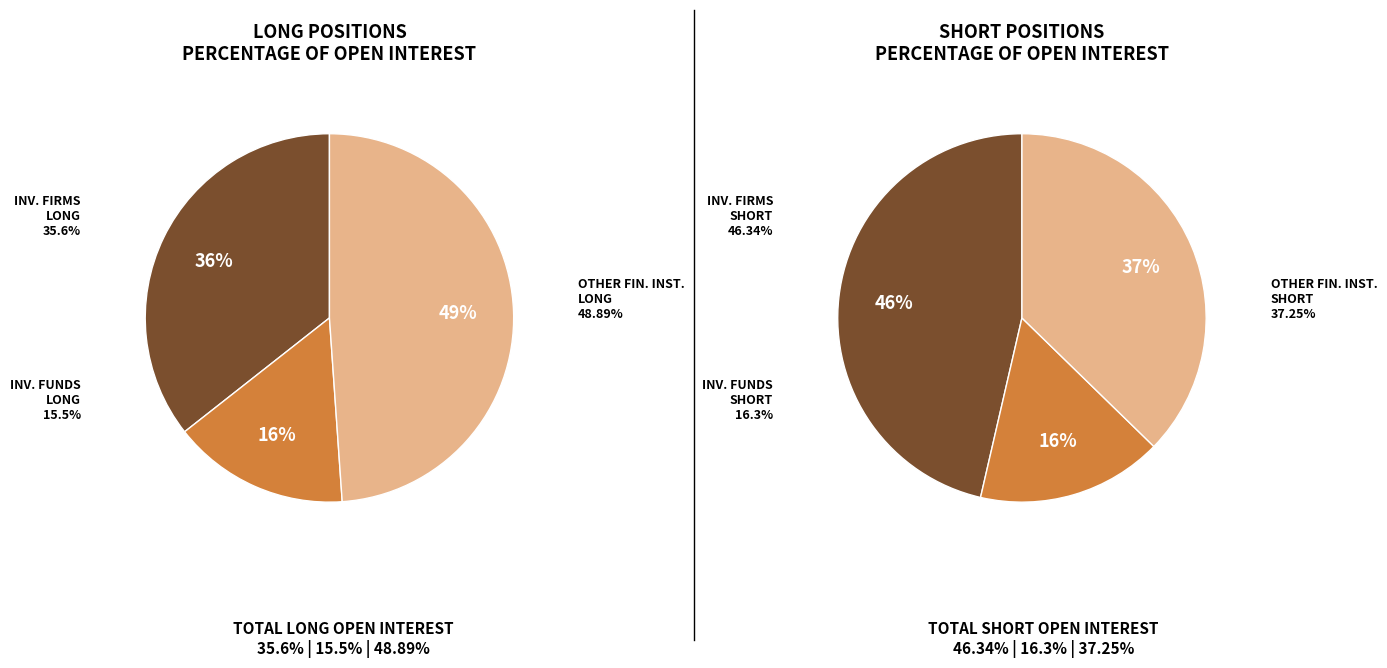

What is the ratio of the value at Investment Firms or credit institutions Short to the value at Other Financial Institutions Short?

1.2